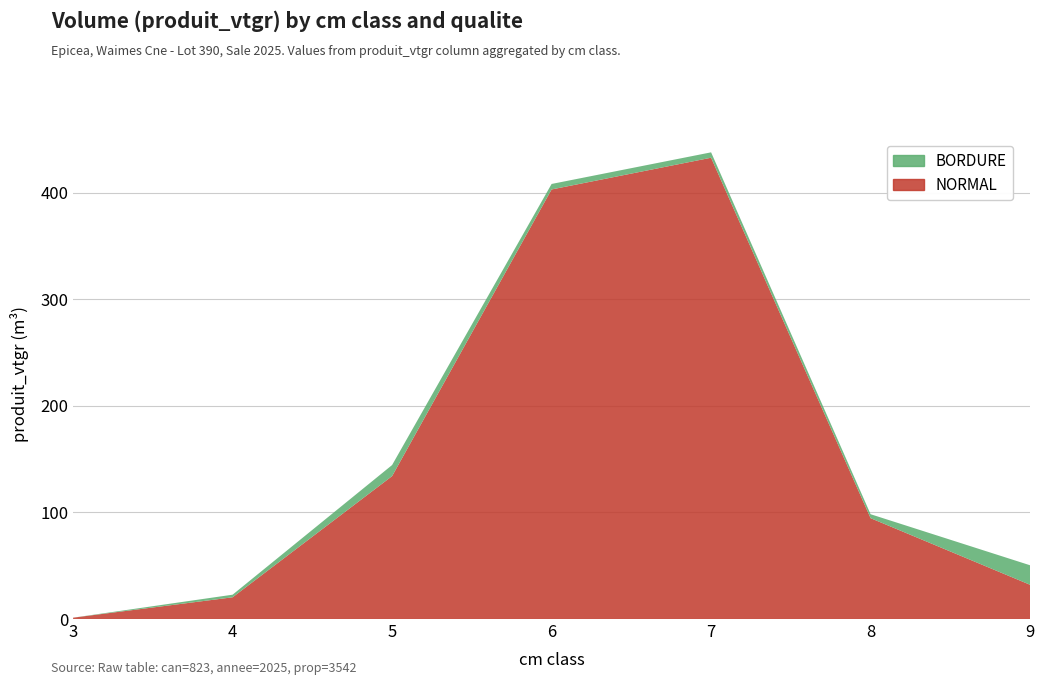

Reading right to left, what are all the values shown in this chart?

NORMAL: 32.1	94.6	433.0	403.2	134.1	20.4	1.2
BORDURE: 18.3	3.7	5.1	5.2	10.4	2.4	0.0